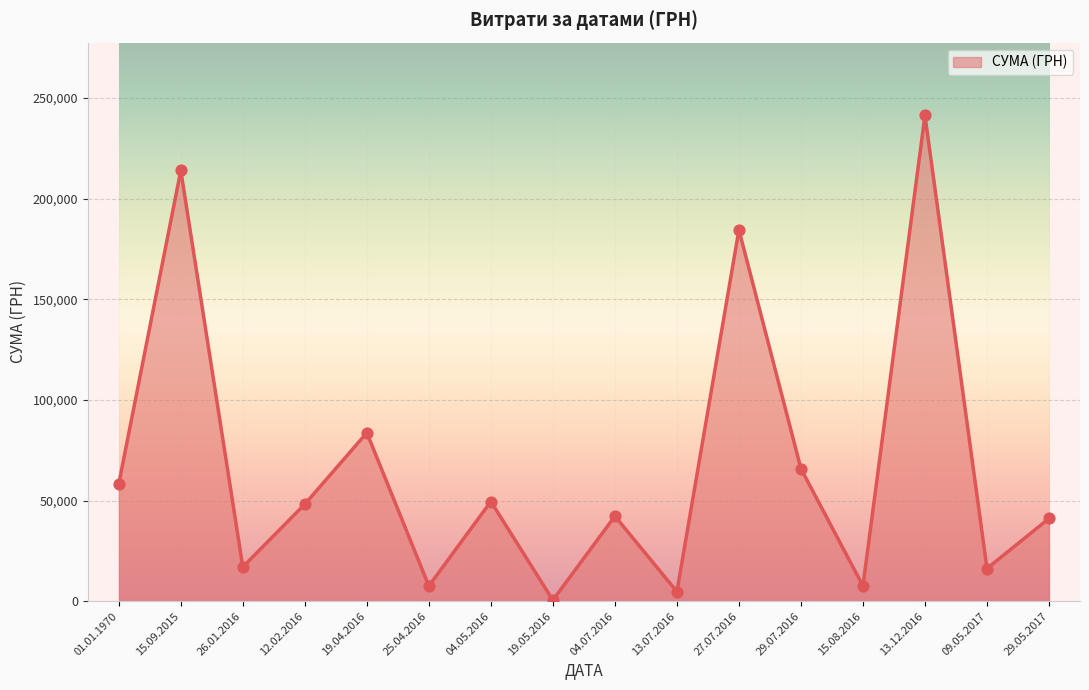

What is the change in value from 15.09.2015 to 04.05.2016?

-164426.0